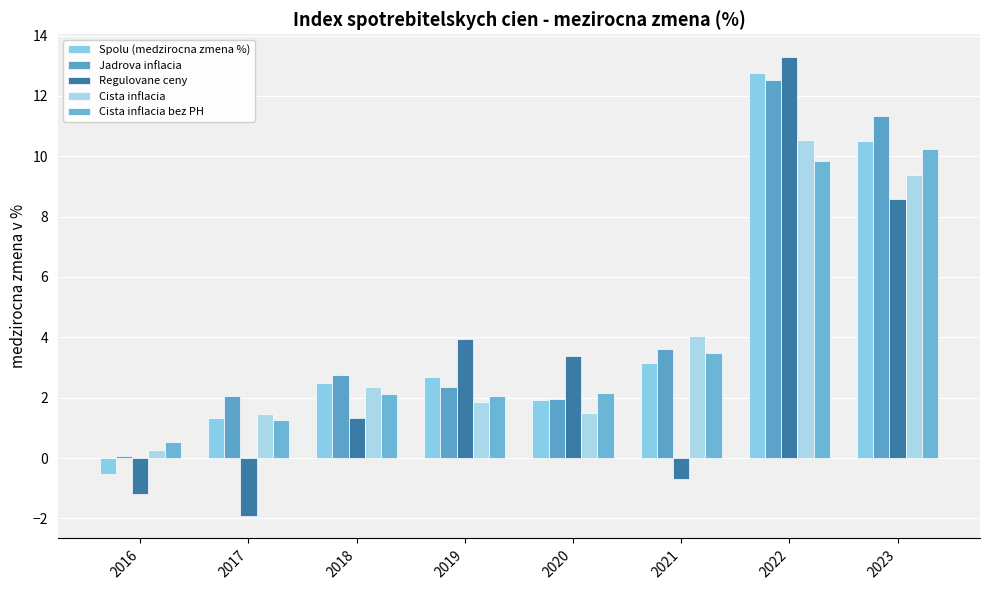

How many values in Spolu (medzirocna zmena %) are above zero?

7